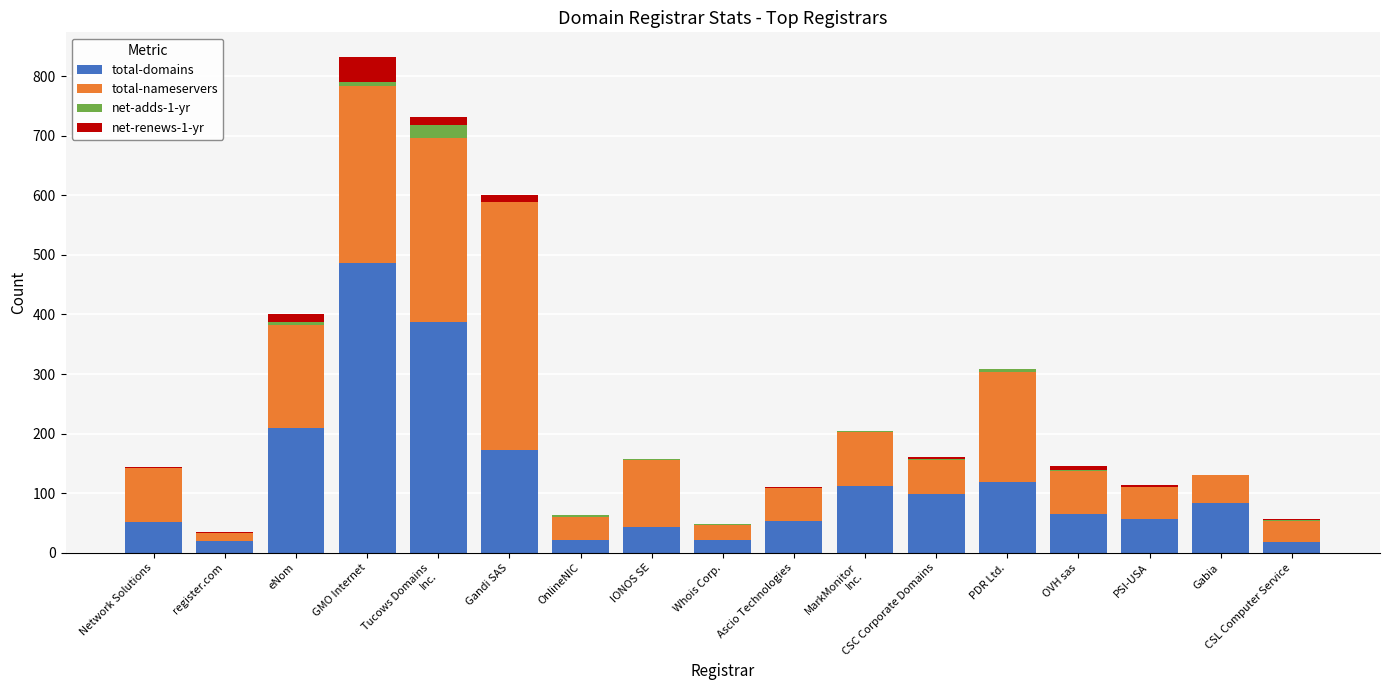

At which category is the sum across all series the highest?

GMO Internet